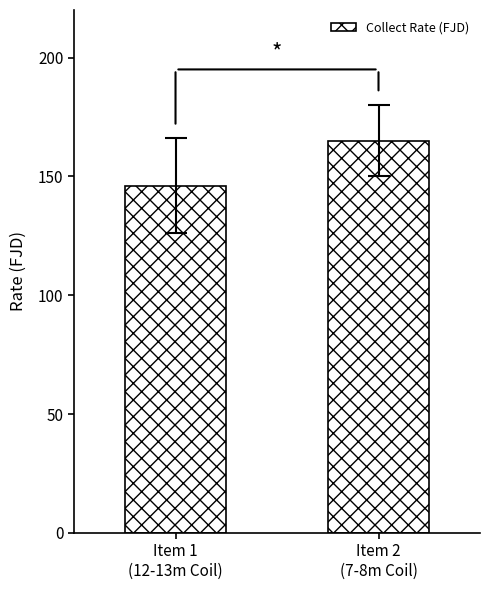

At which category does the chart reach its peak across all series?

Item 2
(7-8m Coil)